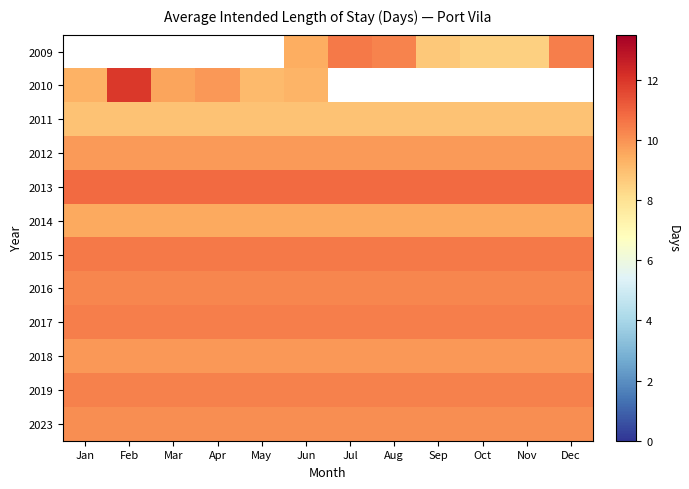

Which label corresponds to the smallest value in the chart?

Nov